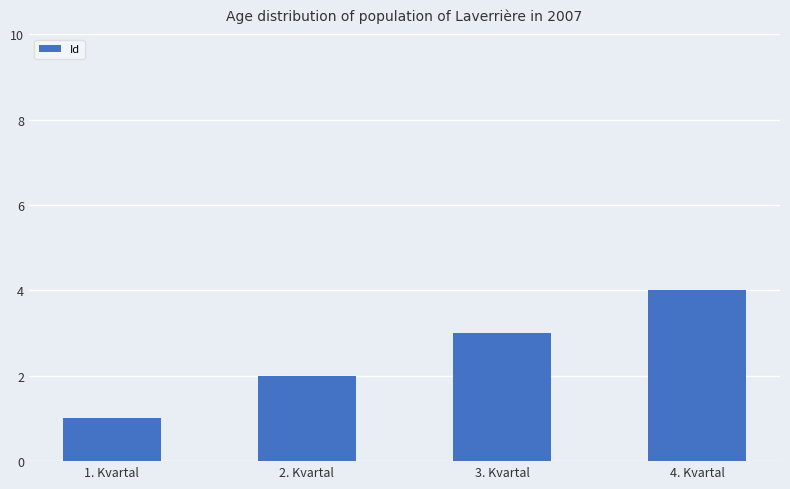

At which category does the chart reach its peak across all series?

4. Kvartal